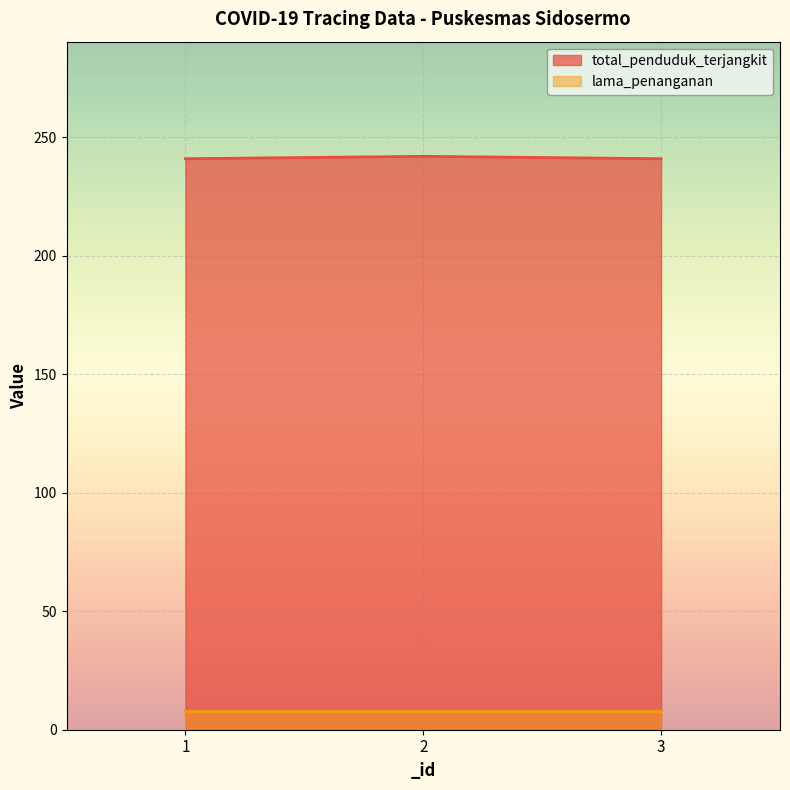

What is the maximum value shown in the chart?

242